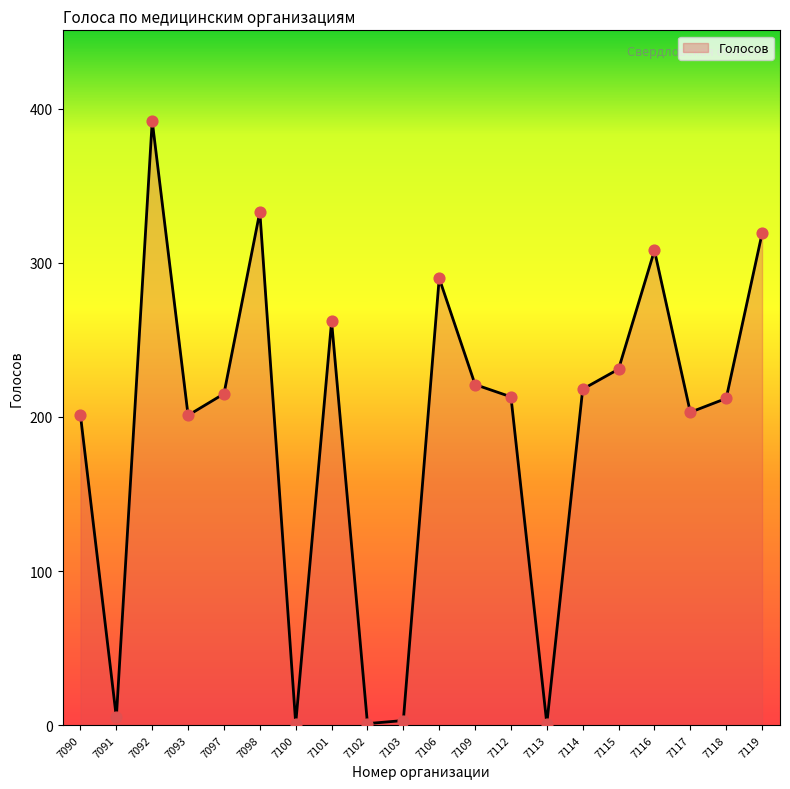

What is the change in value from 7114 to 7116?

+90